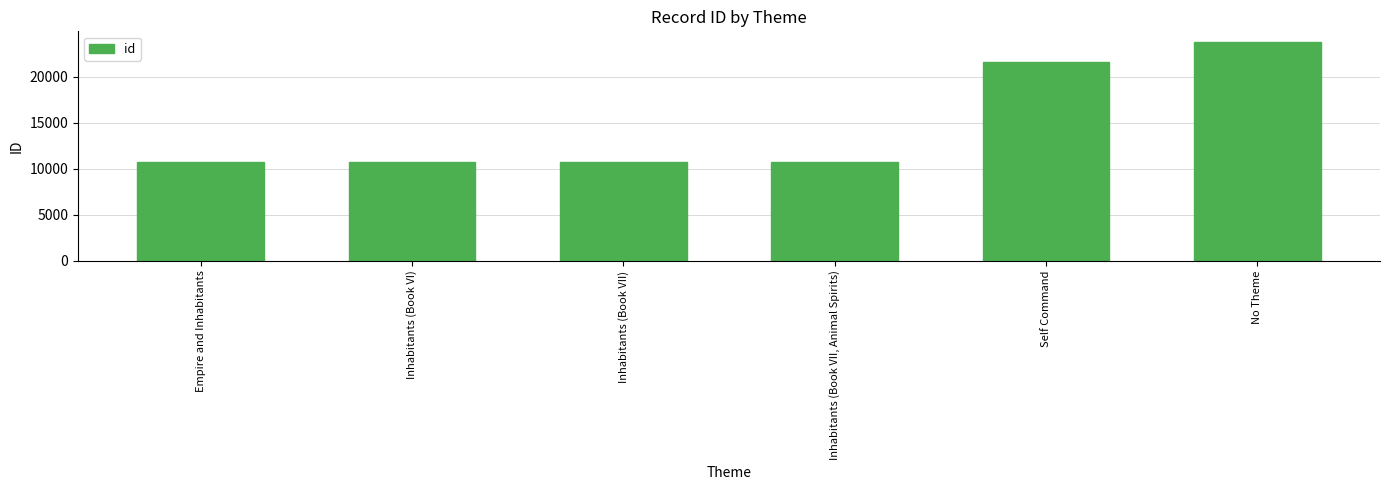

List the labels in order of value, smallest first.

Empire and Inhabitants, Inhabitants (Book VI), Inhabitants (Book VII), Inhabitants (Book VII, Animal Spirits), Self Command, No Theme